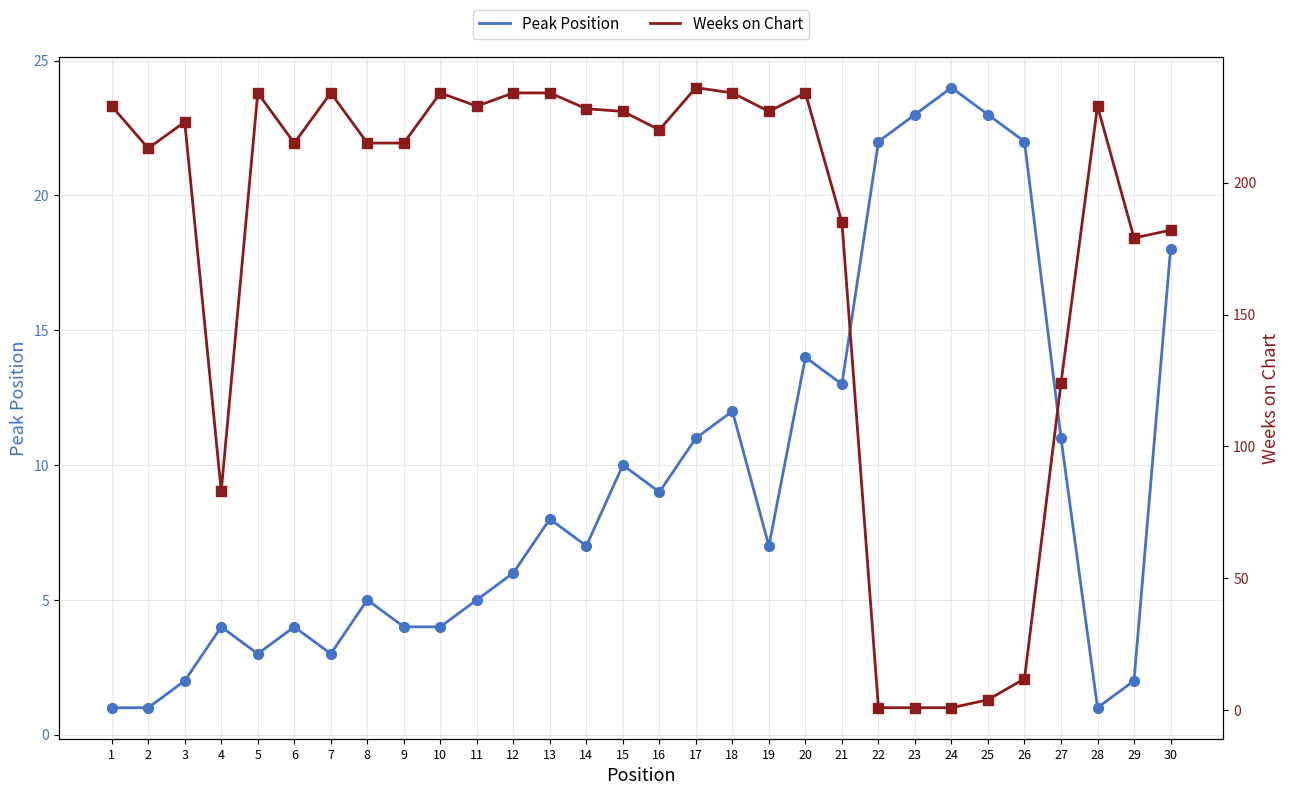

Which series has the largest Y range (max minus min)?

Weeks on Chart